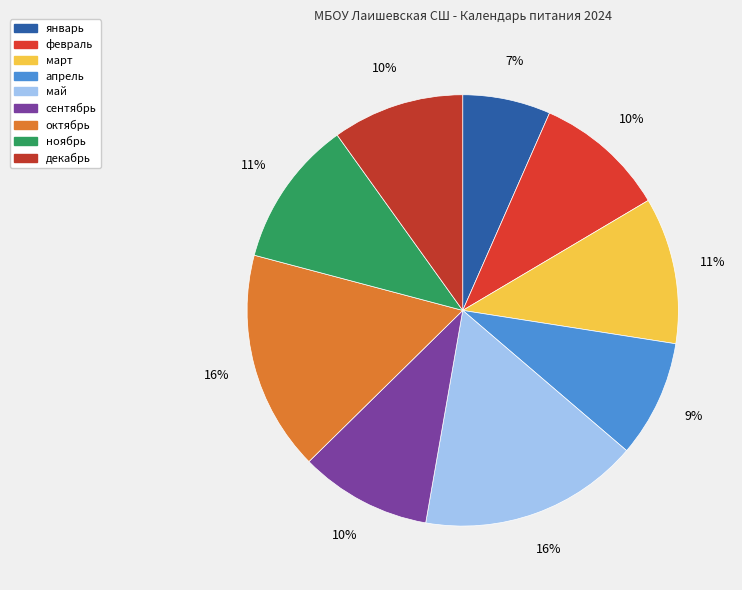

Count the number of slices in the pie.

9